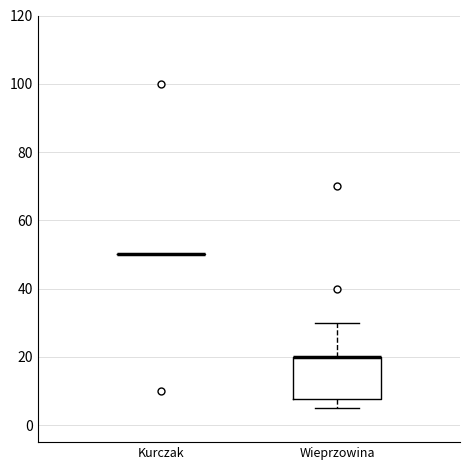

Which box is the tallest, from its lower edge to its upper edge?

Wieprzowina